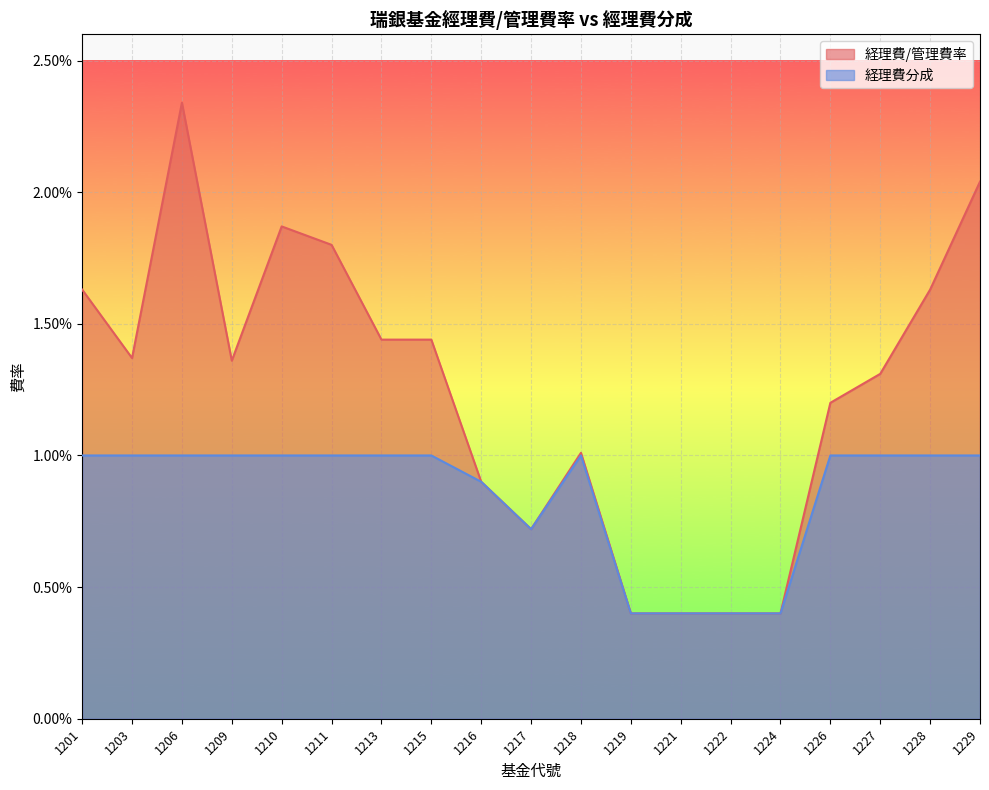

Which category has the lowest value across all series?

1219